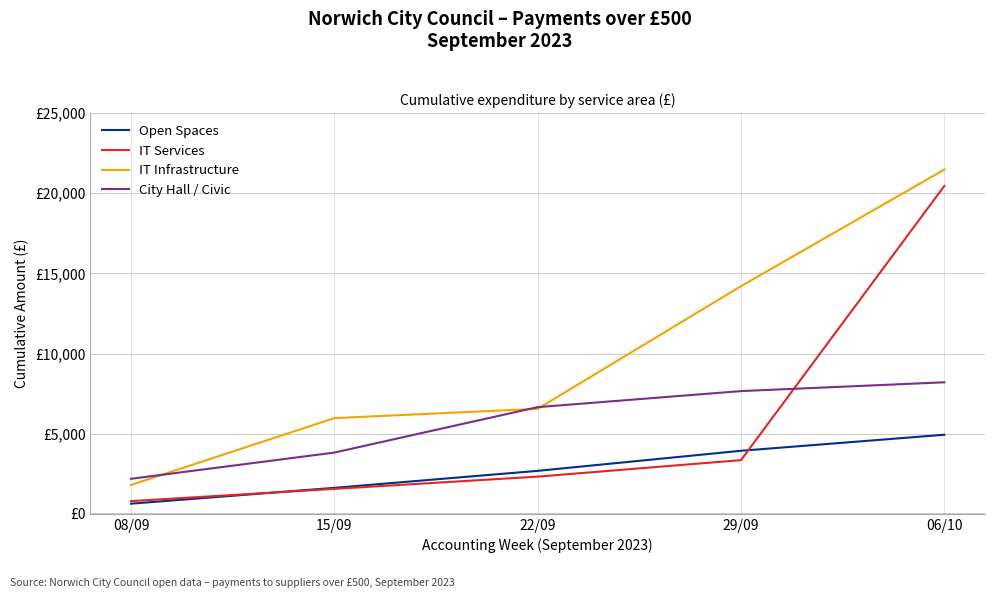

What is the average value of the IT Infrastructure series?

9998.9